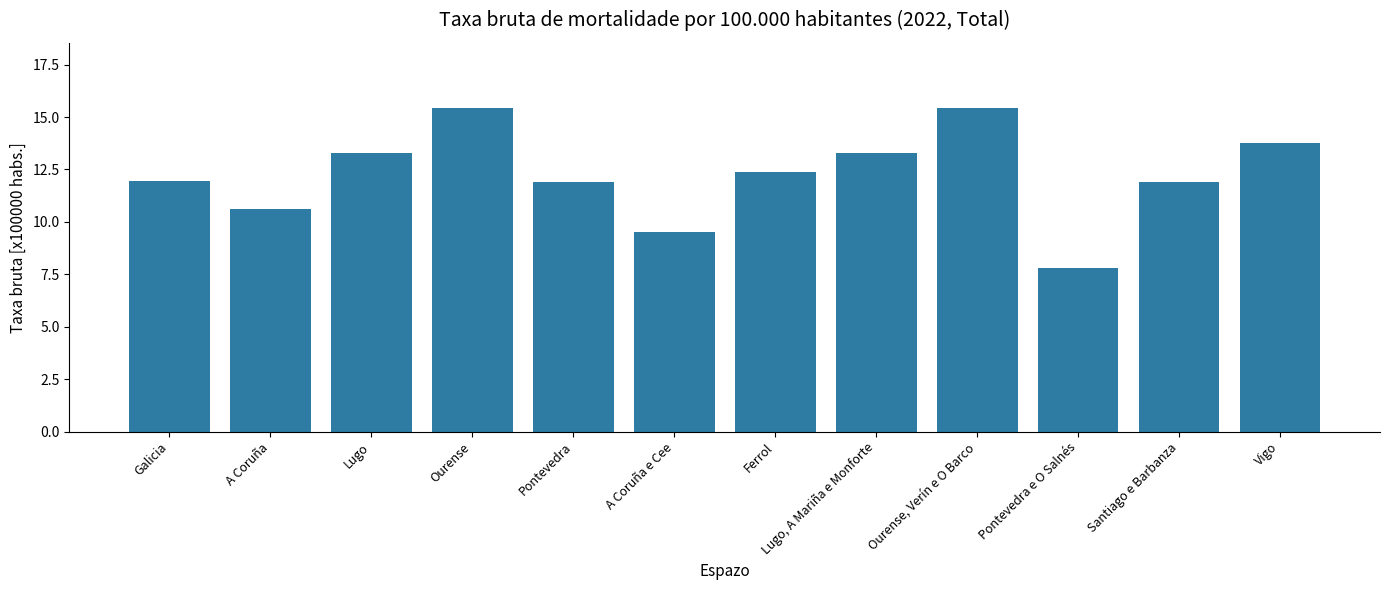

Are the bars grouped side by side (vs. stacked)?

No